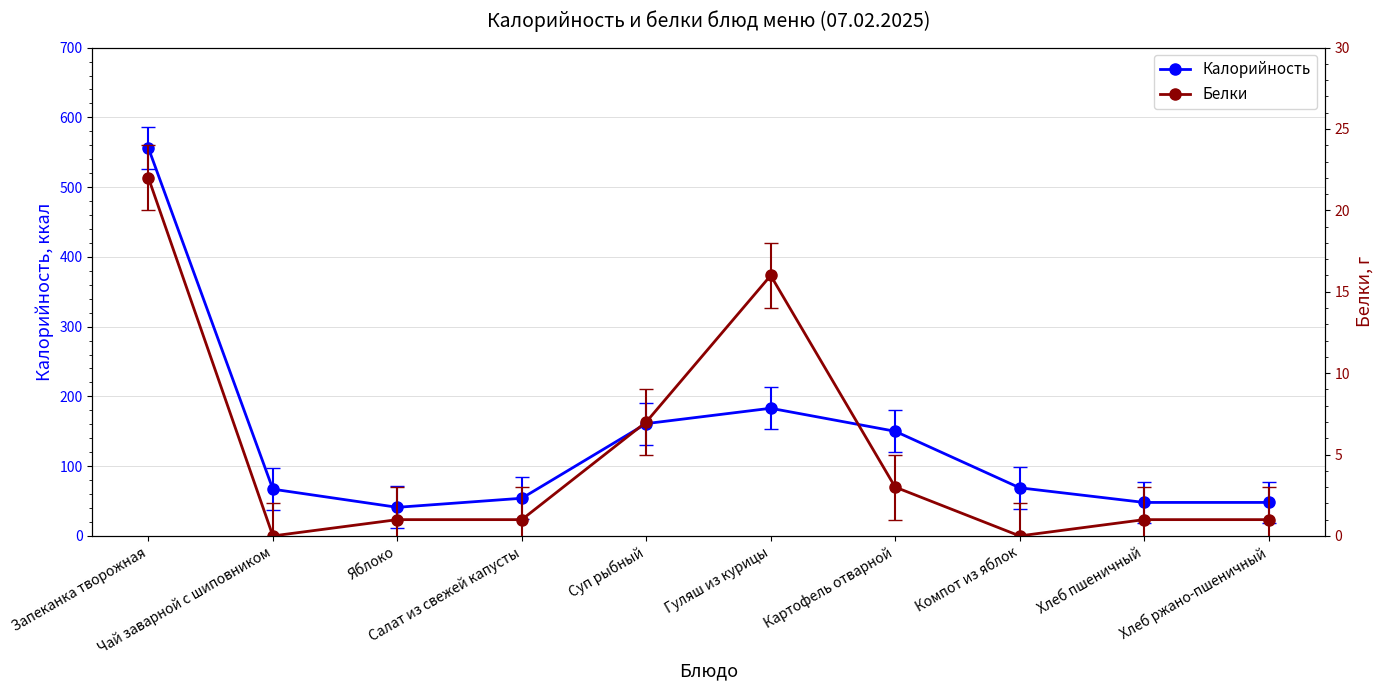

How many positive values does the Белки series have?

8